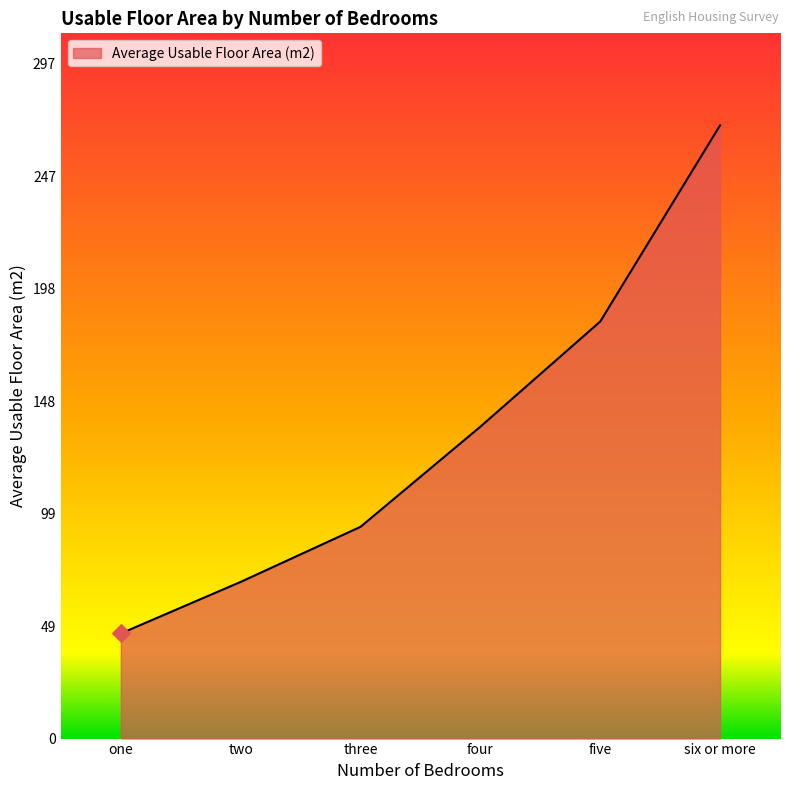

Approximately how many times larger is the value at six or more compared to three?

2.9